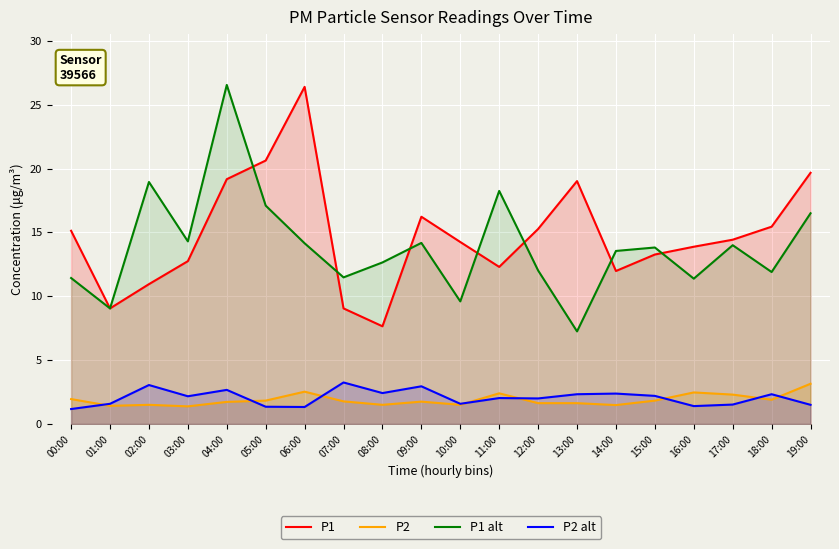

The P1 series shows 14.6 at 06:00. True or false?

False